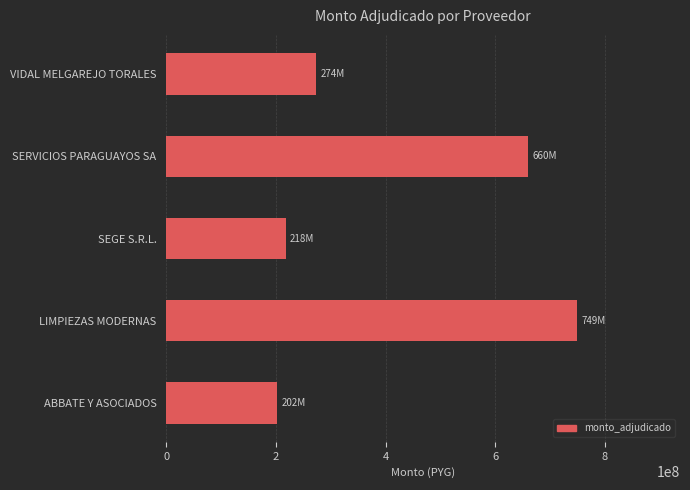

What is the maximum value shown in the chart?

749418287